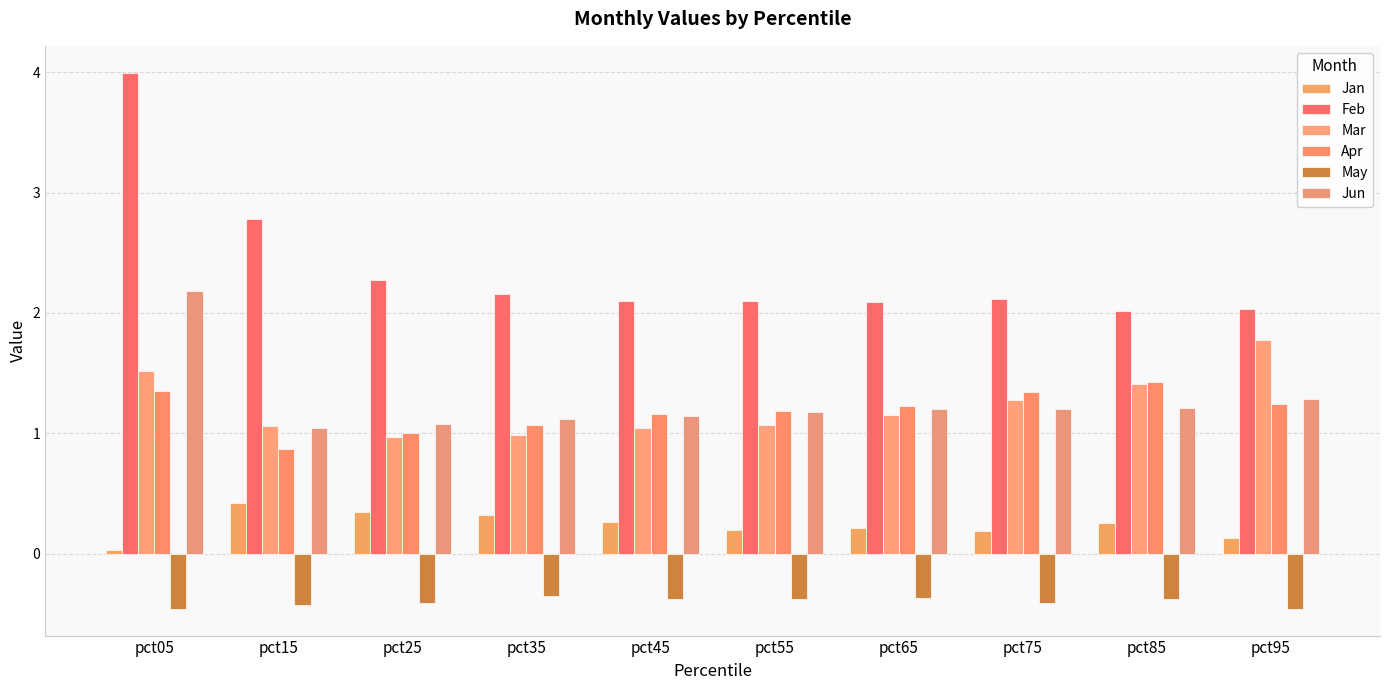

What is the difference between the maximum and minimum values in the Mar series?

0.8